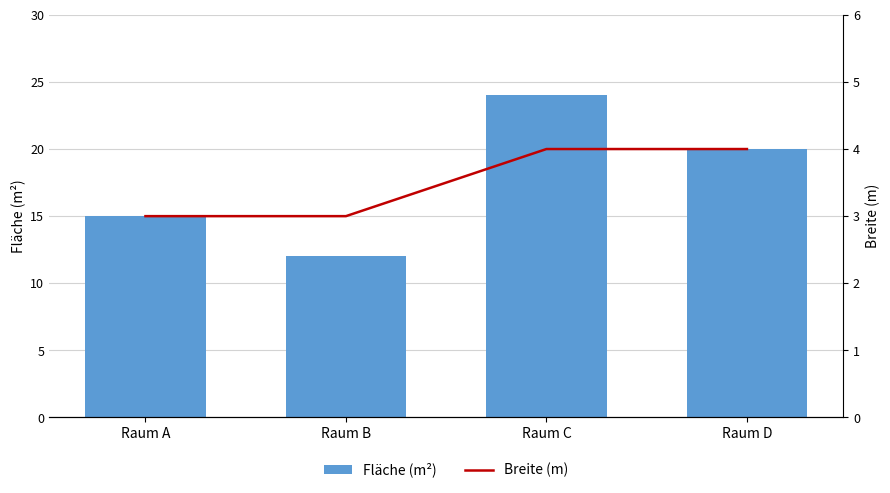

Which has a higher value, Raum A or Raum D?

Raum D